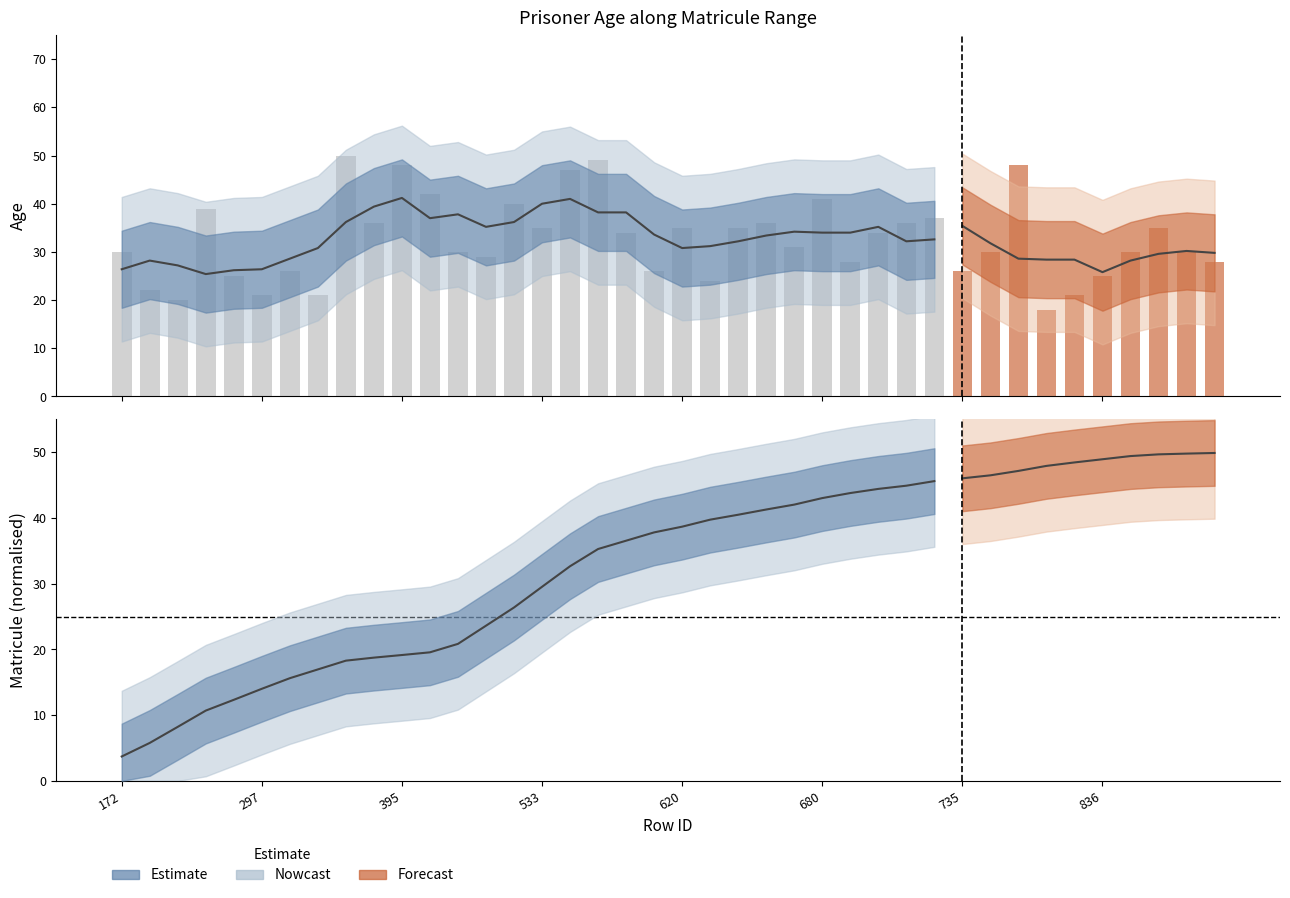

Which has a higher value, 395 or 376?

395